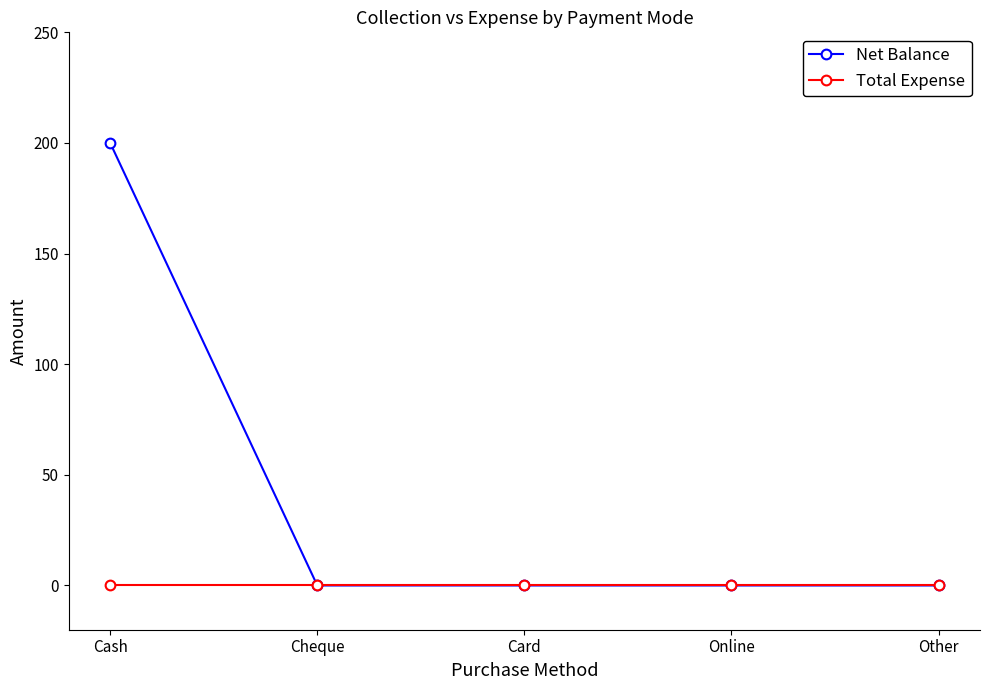

At which category does the chart reach its peak across all series?

Cash